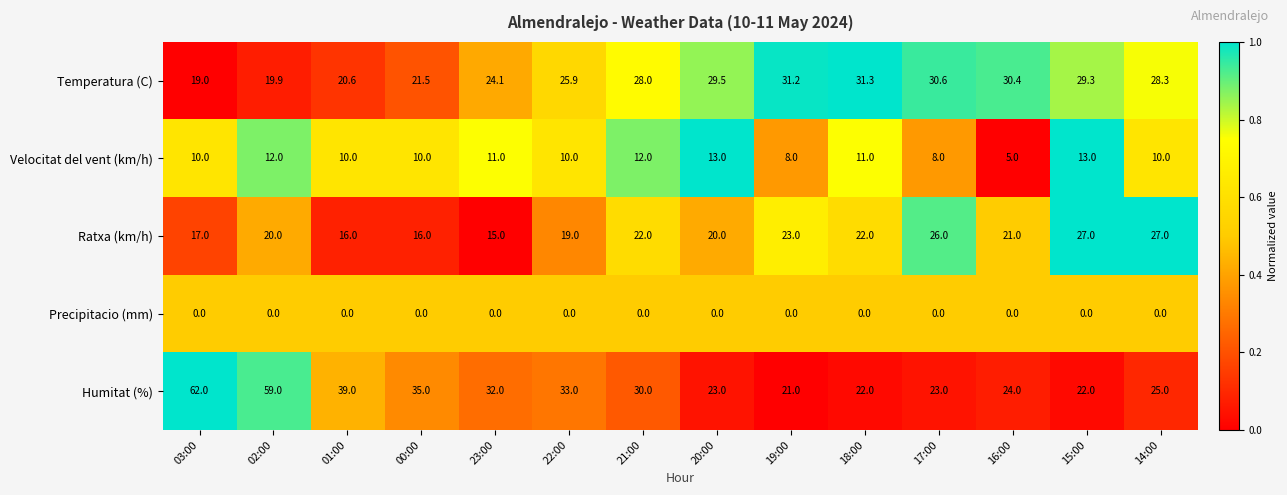

What is the total value across all series at 03:00?

108.0